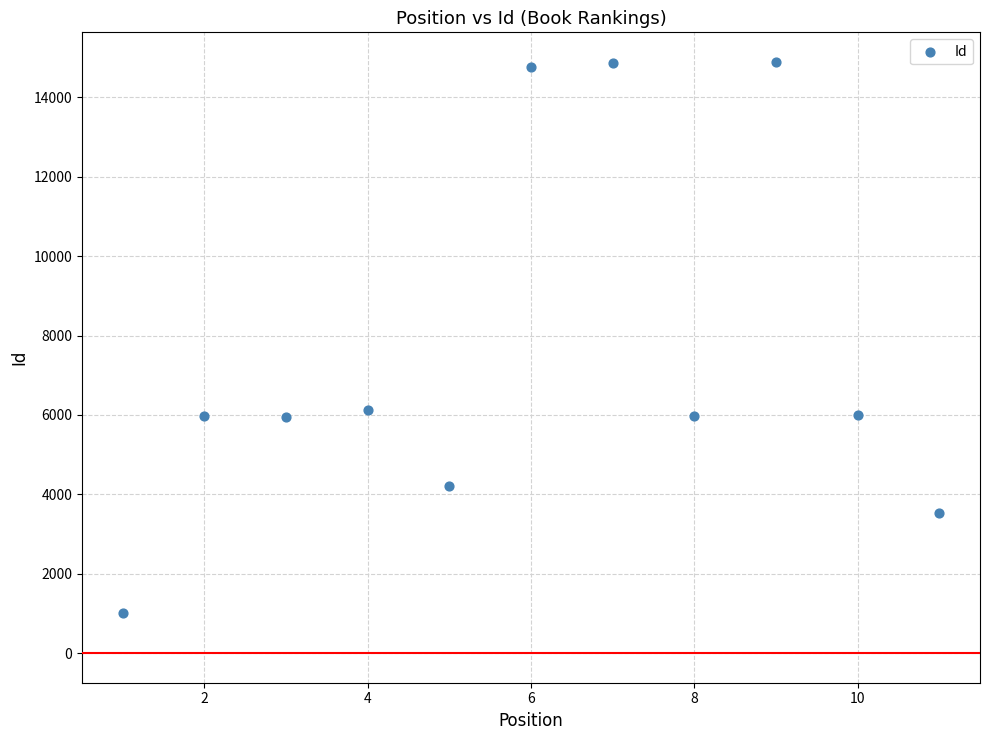

What is the range of Y values (max minus min)?

13885